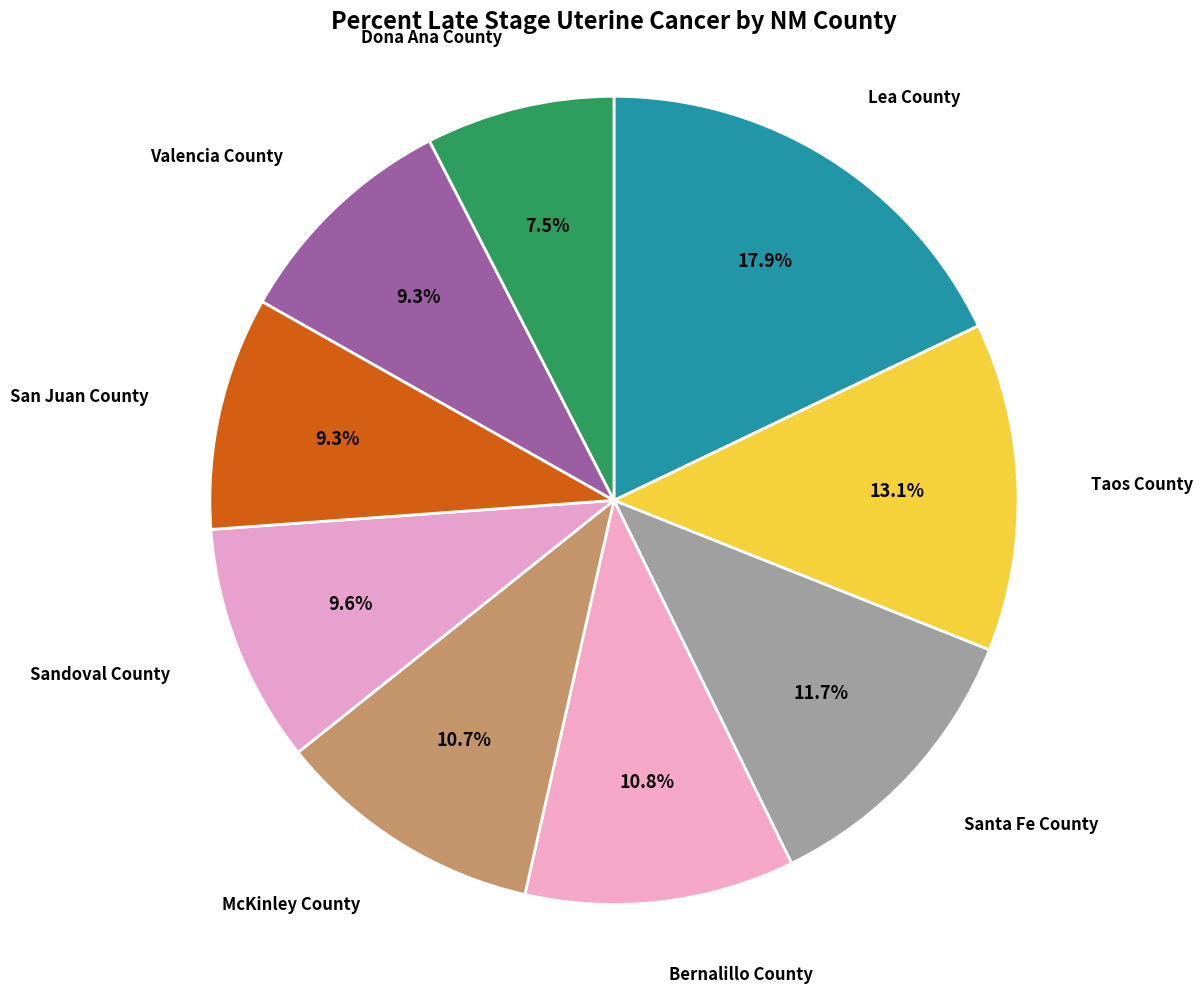

How many slices are in this pie chart?

9